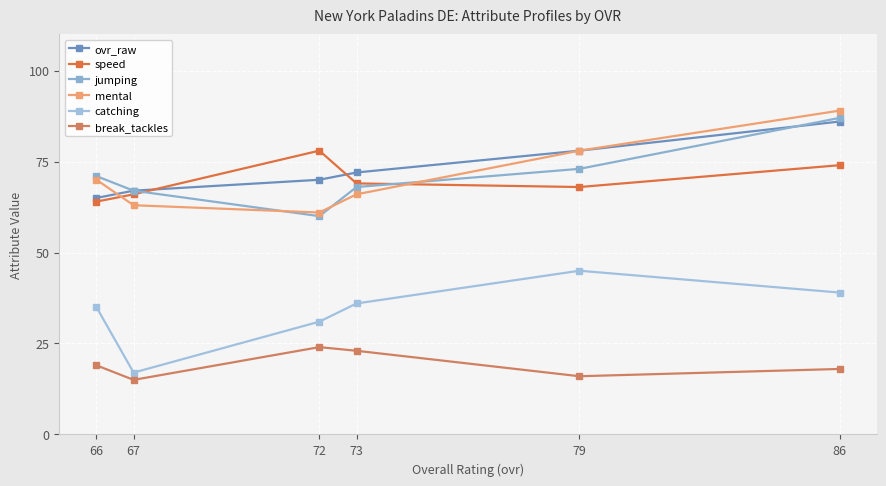

Is the value of mental at 67 greater than the value of speed at 72?

No